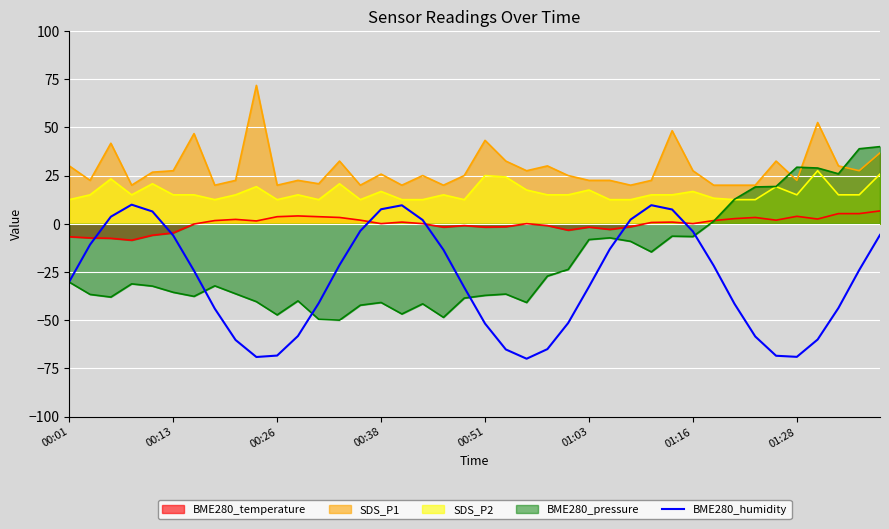

Is it true that BME280_humidity equals -69.0 at 01:28?

True